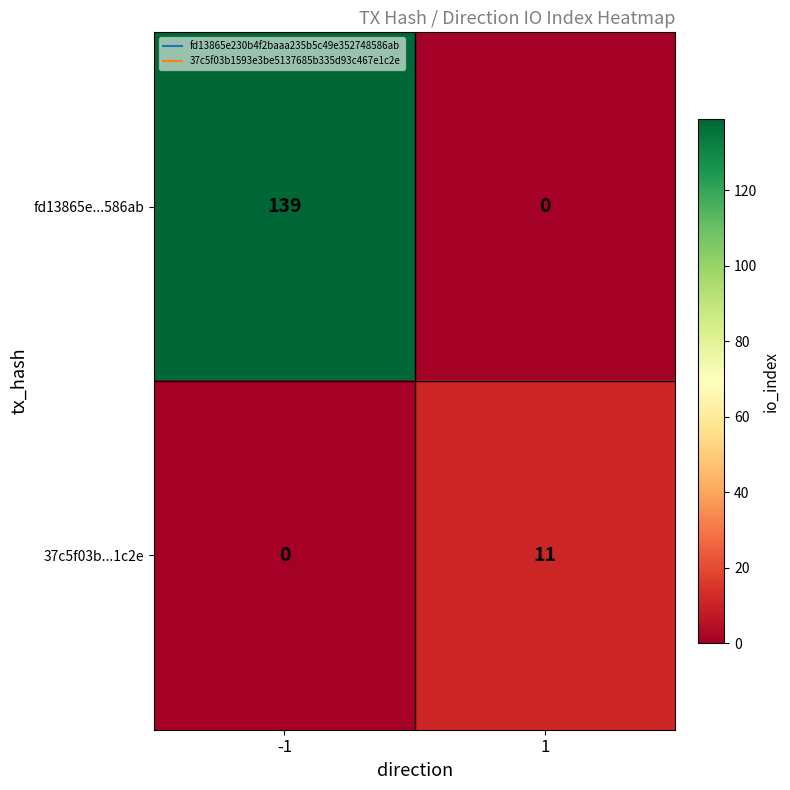

What is the difference between the maximum and minimum values in the fd13865e...586ab series?

139